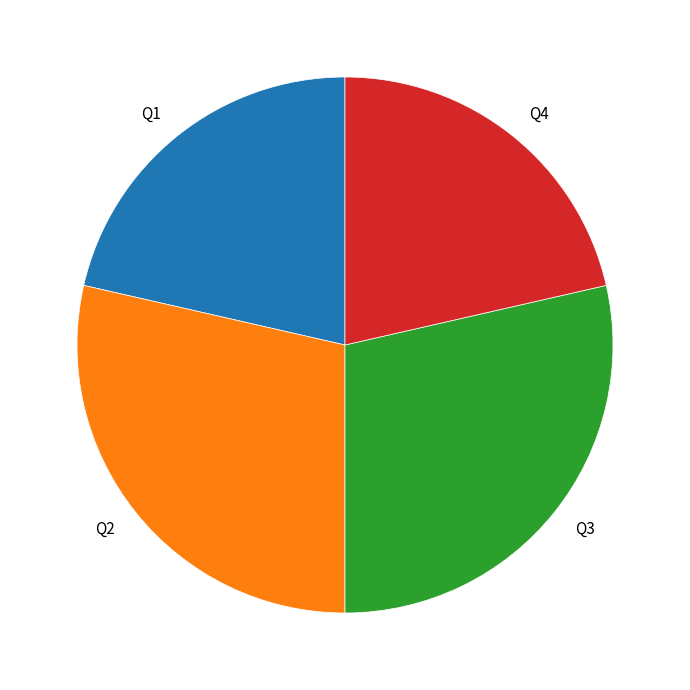

Does Q1 represent more than half of the total?

No